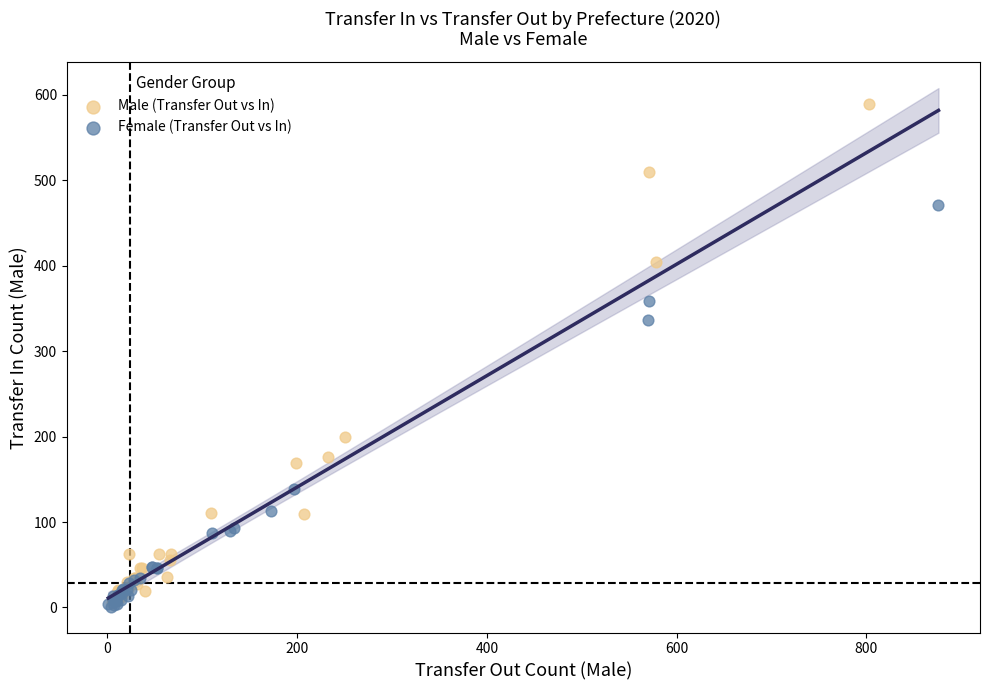

Which series has the largest Y range (max minus min)?

Male (Transfer Out vs In)